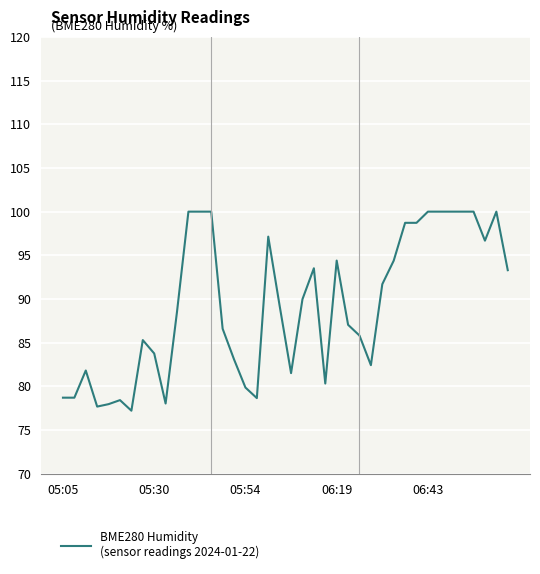

What is the smallest value displayed?

77.2